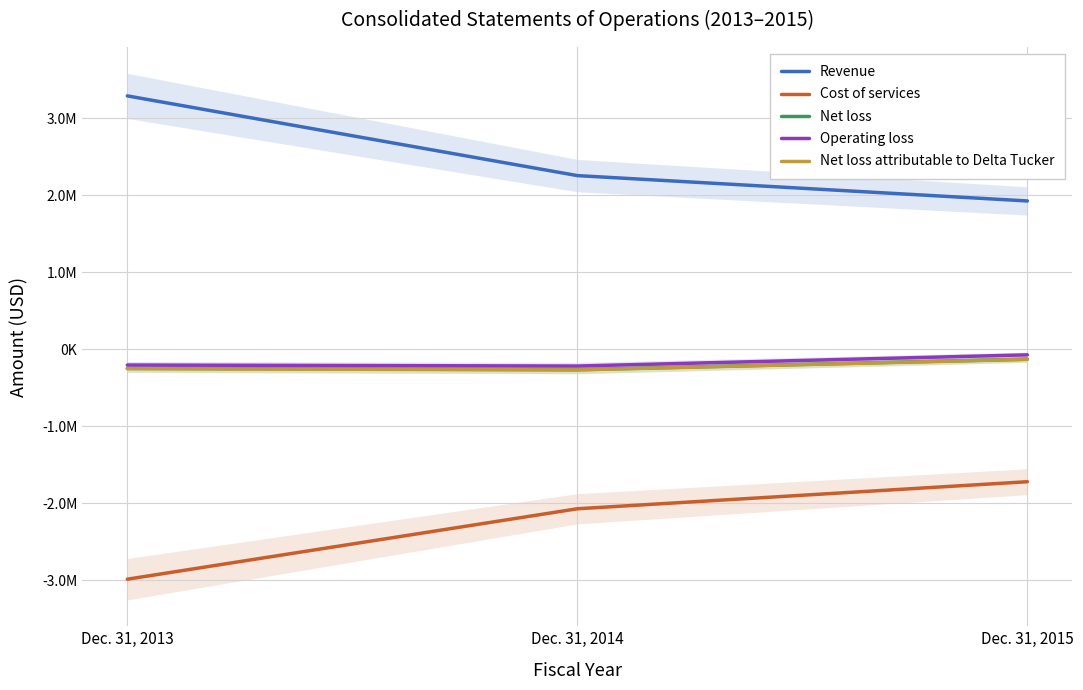

How many values in the Net loss series exceed -249501?

1